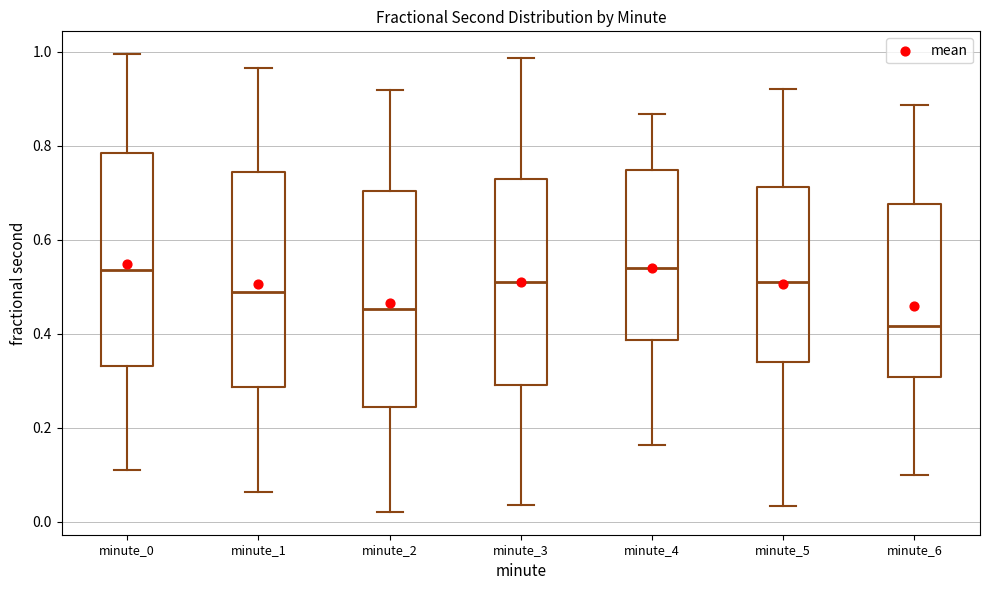

Reading left to right, read every box against the y-axis: the position of its median line, the range the box covers, and the ends of its whiskers. The values are not printed on the chart, so give them approximately, as read against the axis.

minute_0: median 0.54, box 0.34 to 0.78, whiskers 0.12 to 1.00
minute_1: median 0.48, box 0.28 to 0.74, whiskers 0.06 to 0.96
minute_2: median 0.46, box 0.24 to 0.70, whiskers 0.02 to 0.92
minute_3: median 0.50, box 0.30 to 0.72, whiskers 0.04 to 0.98
minute_4: median 0.54, box 0.38 to 0.74, whiskers 0.16 to 0.86
minute_5: median 0.52, box 0.34 to 0.72, whiskers 0.04 to 0.92
minute_6: median 0.42, box 0.30 to 0.68, whiskers 0.10 to 0.88